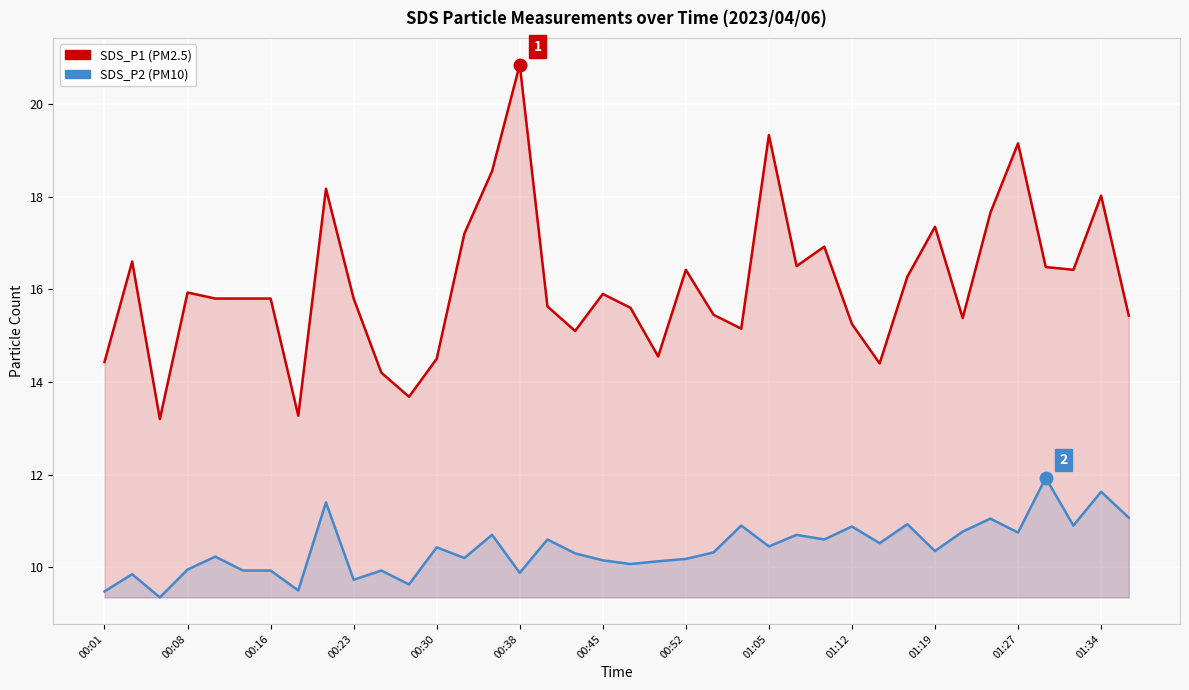

What is the lowest value of the SDS_P2 series?

9.3